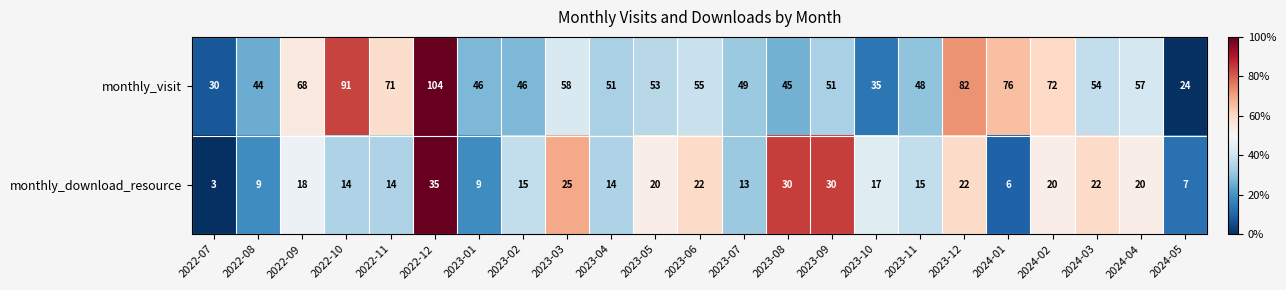

The value of monthly_download_resource at 2024-01 is 9. True or false?

False